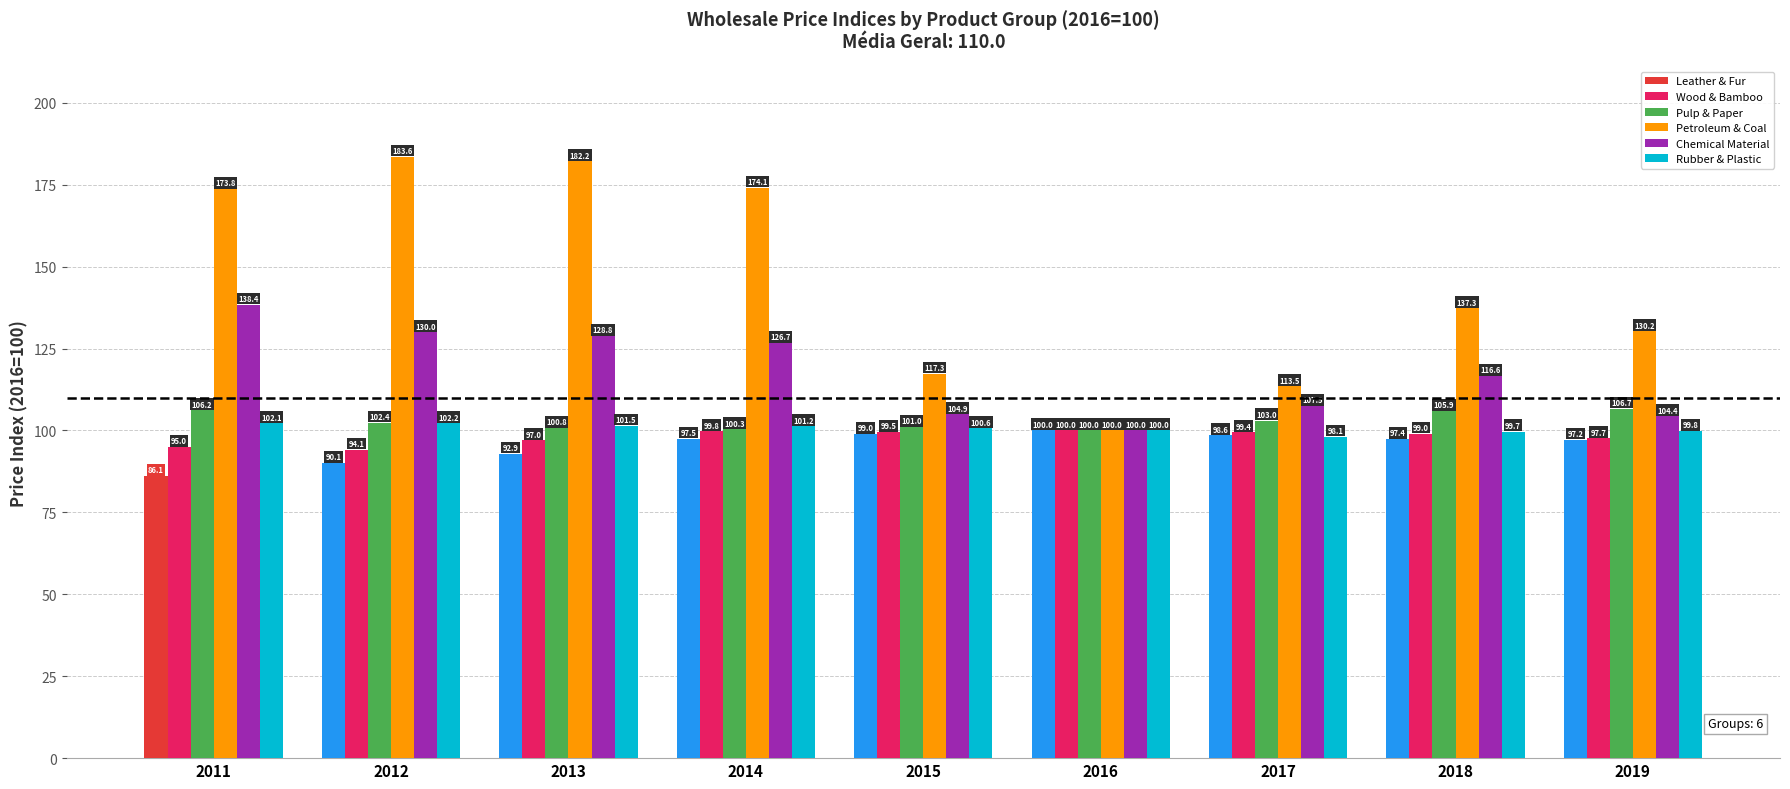

At which label is Rubber & Plastic closest to 100?

2016